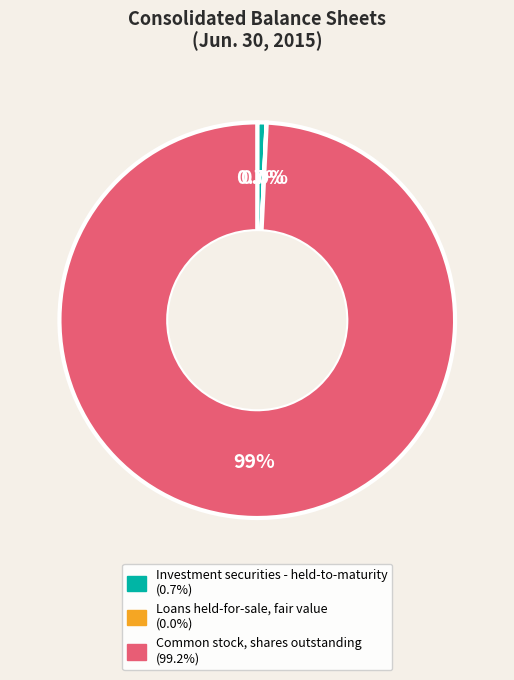

Combined, what portion of the pie is Investment securities - held-to-maturity and Common stock, shares outstanding?

100.0%